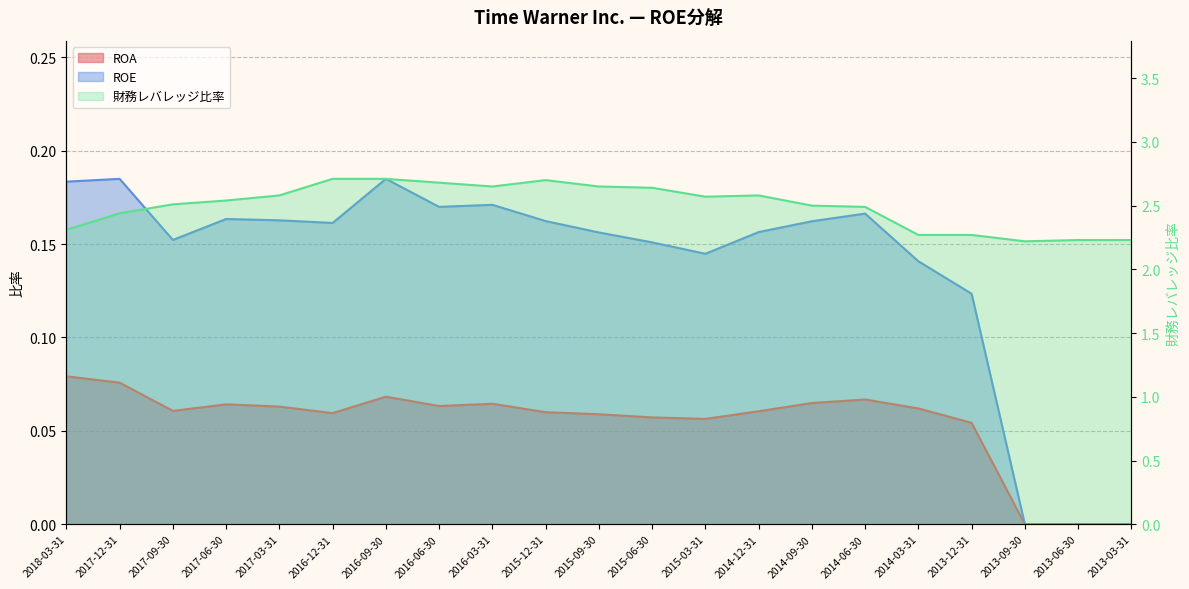

List the labels in order of 財務レバレッジ比率 value, smallest first.

2013-09-30, 2013-06-30, 2013-03-31, 2014-03-31, 2013-12-31, 2018-03-31, 2017-12-31, 2014-06-30, 2014-09-30, 2017-09-30, 2017-06-30, 2015-03-31, 2017-03-31, 2014-12-31, 2015-06-30, 2016-03-31, 2015-09-30, 2016-06-30, 2015-12-31, 2016-12-31, 2016-09-30